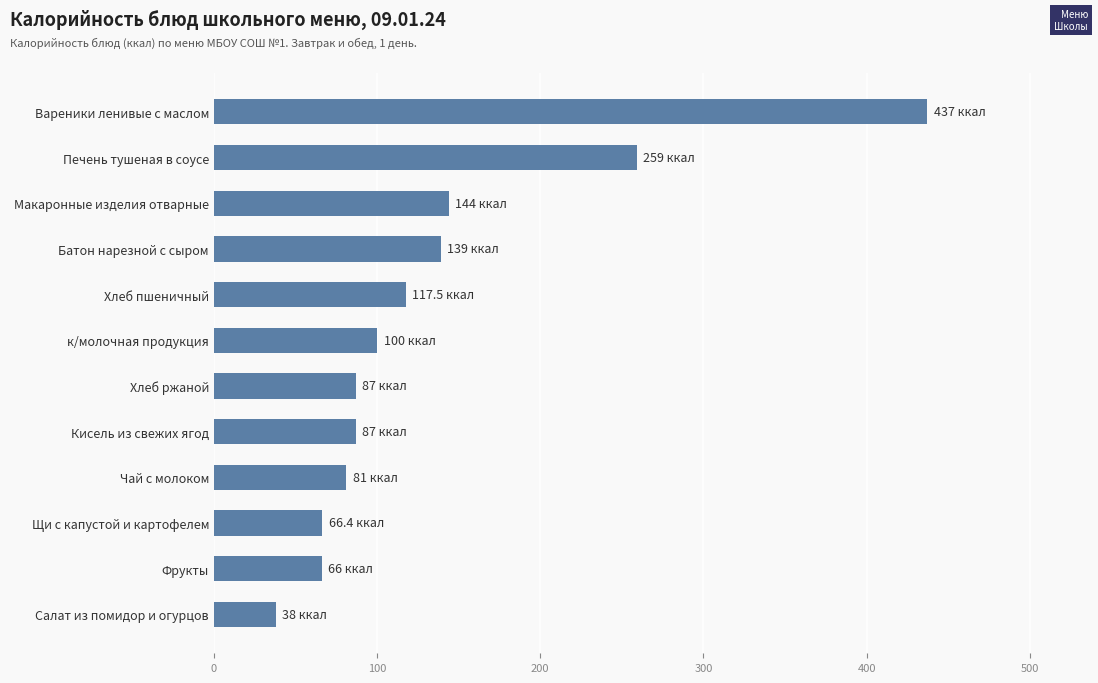

What is the average value?

135.2